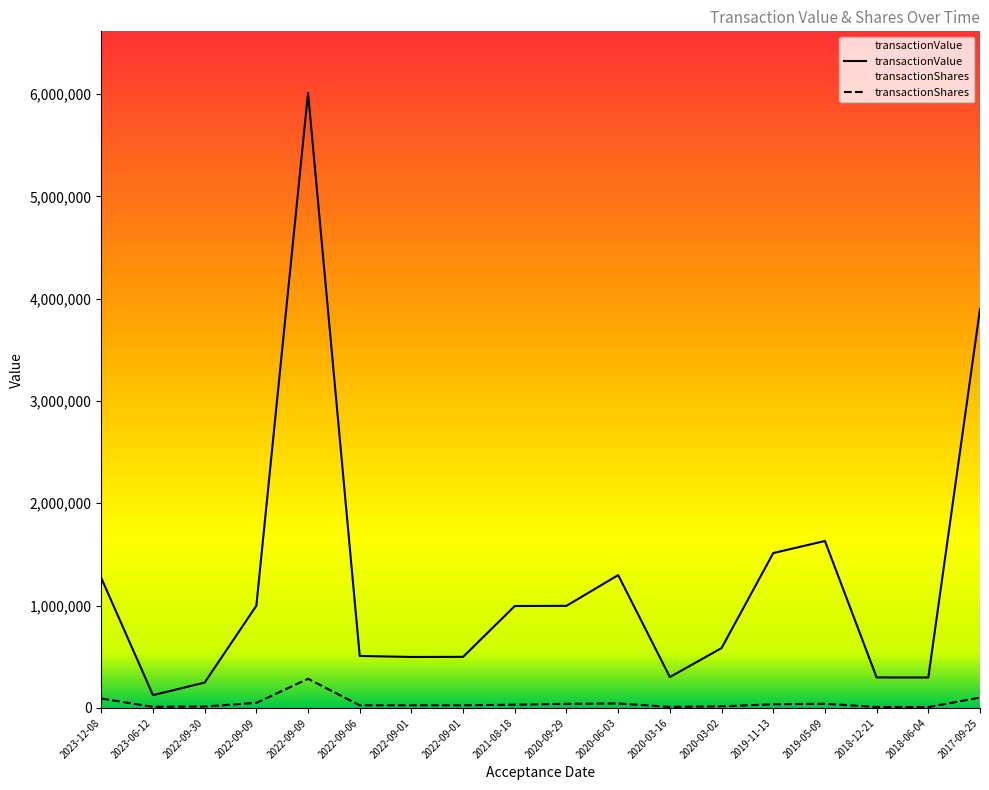

What is the approximate value of transactionValue at 2022-09-01, to the nearest 50?

498500